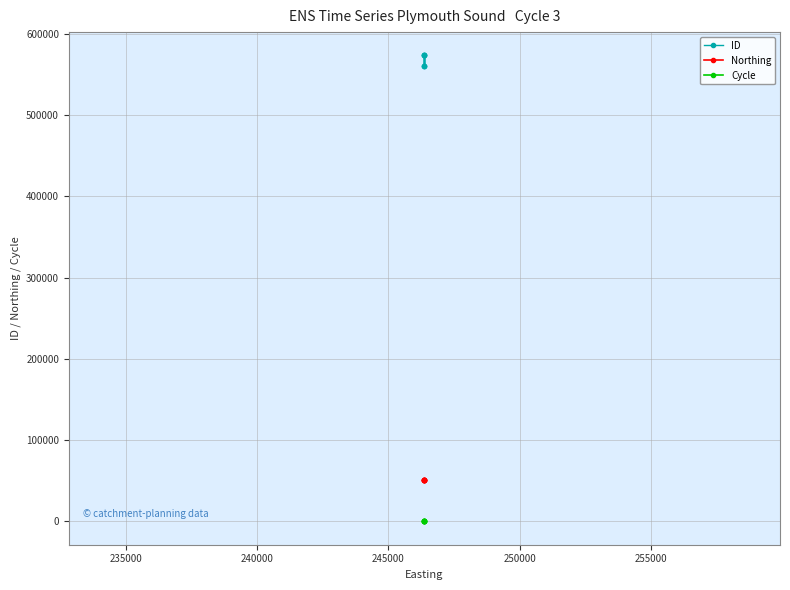

Is the value of ID at 230000 greater than the value of Northing at 240000?

Yes